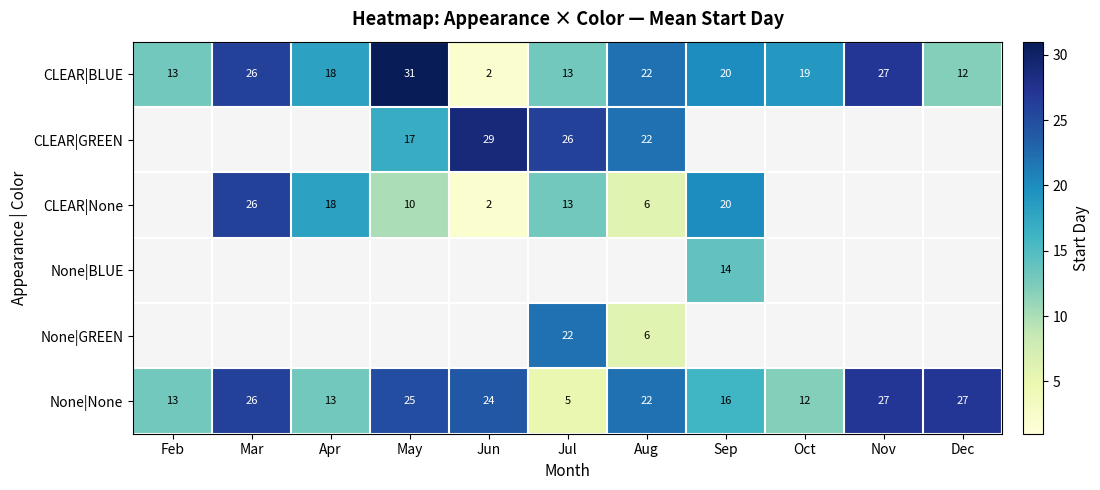

Is the value of CLEAR|BLUE at Feb greater than the value of CLEAR|GREEN at Jul?

No